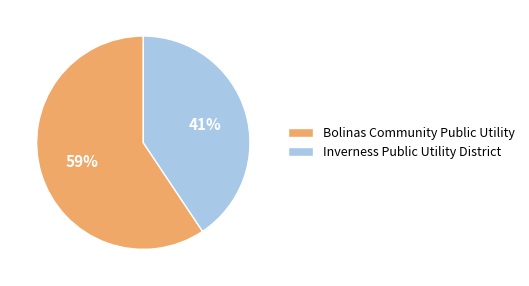

To the nearest percent, what percentage of the pie is Inverness Public Utility District?

41%